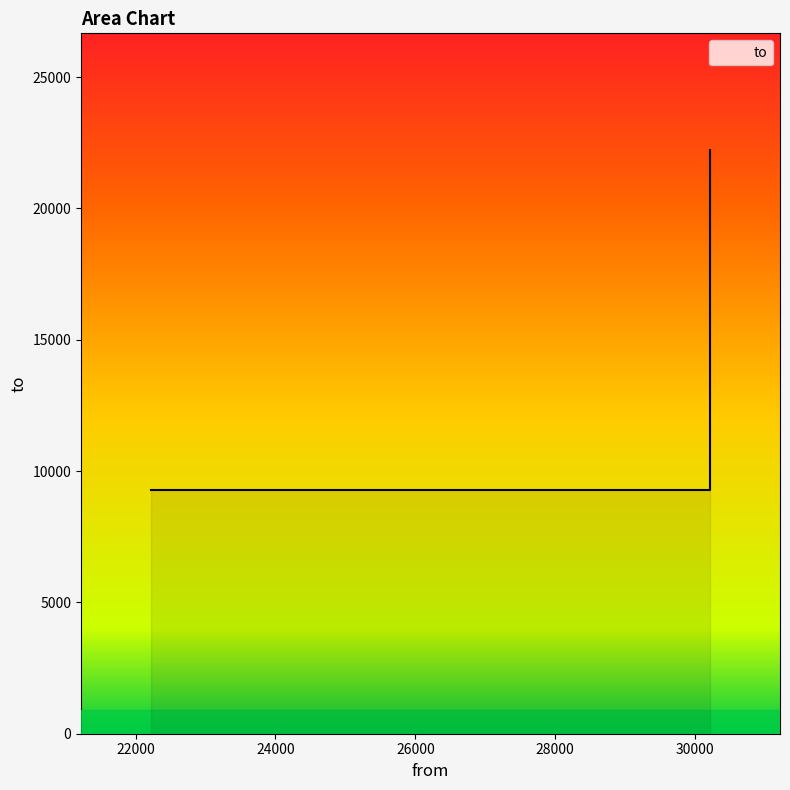

List the labels in order of value, smallest first.

22220, 30214, 30214